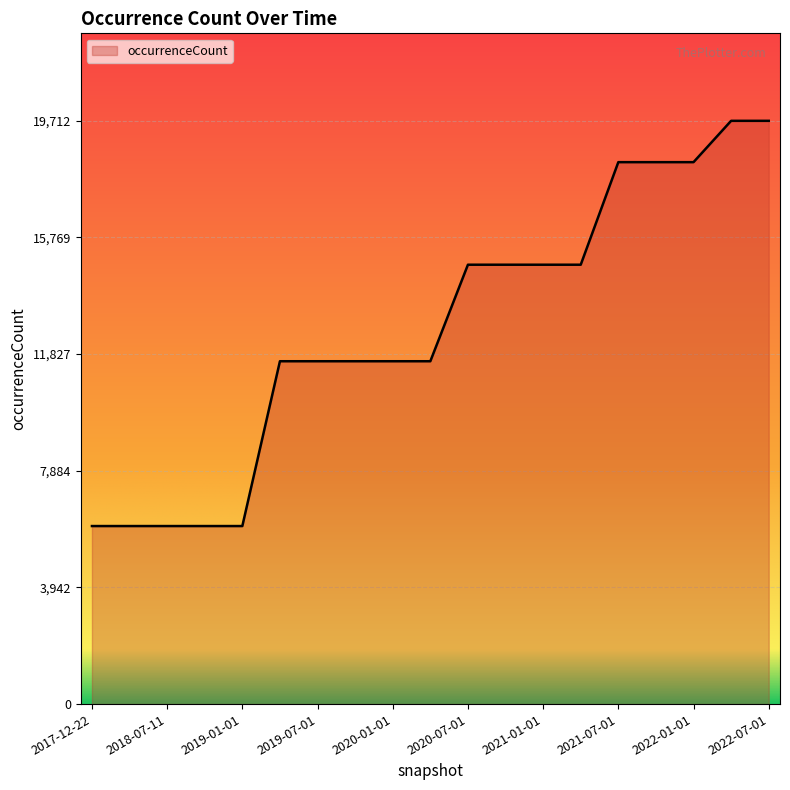

What is the maximum value shown in the chart?

19712